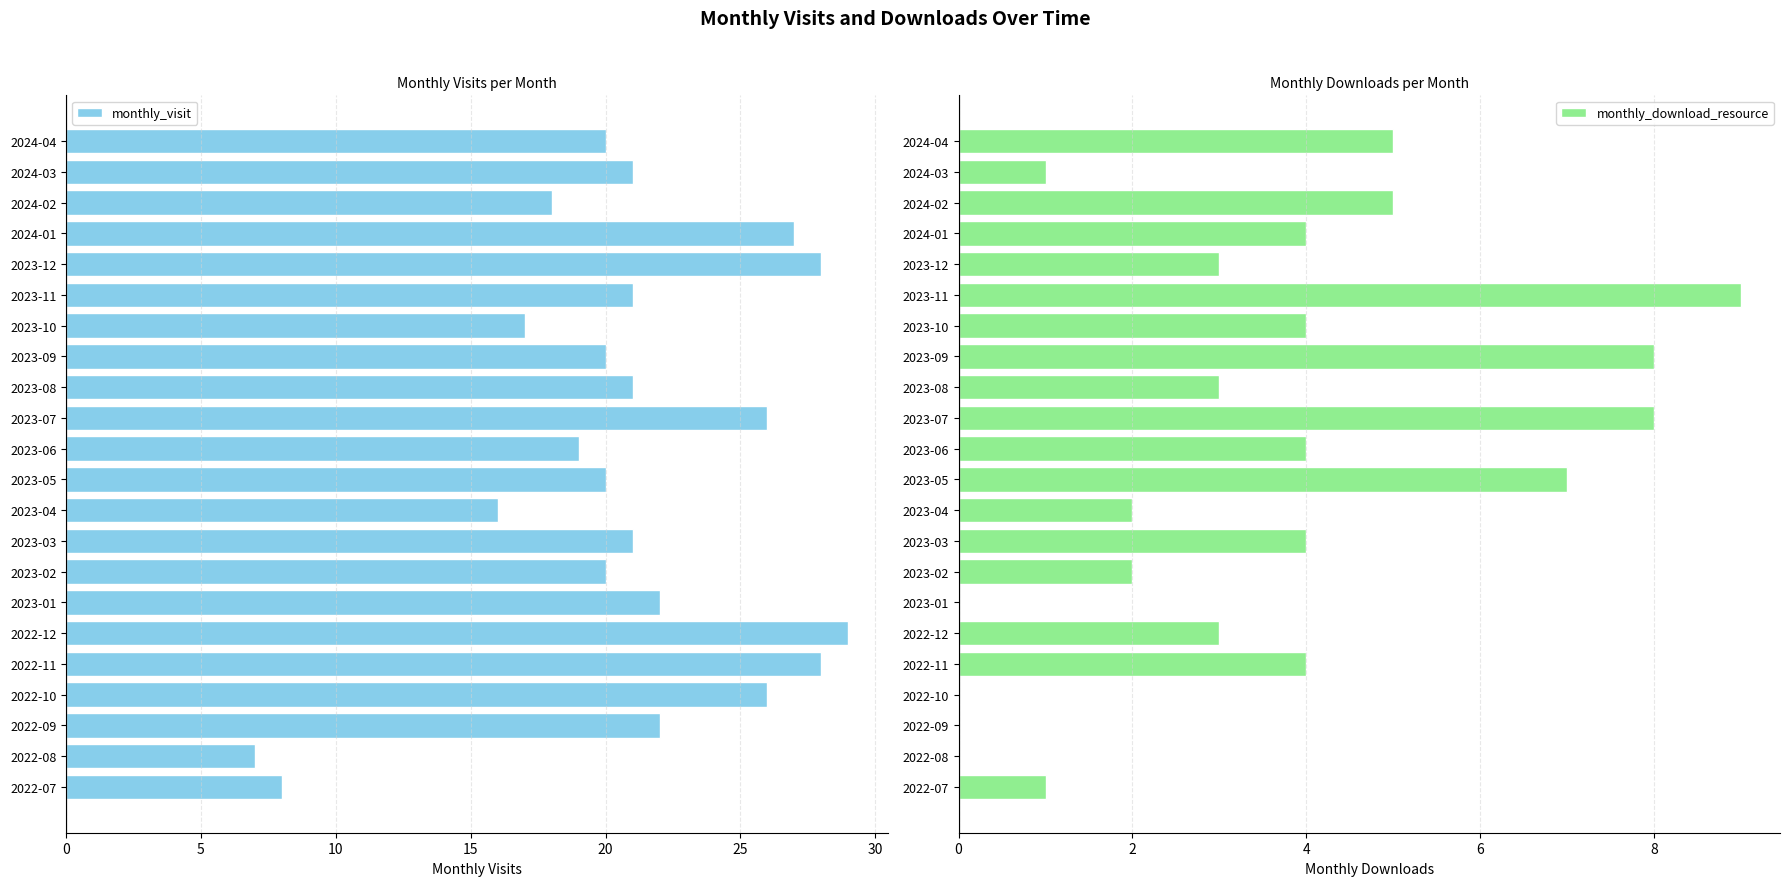

What is the sum of the monthly_visit values at 2023-06 and 2022-09?

41